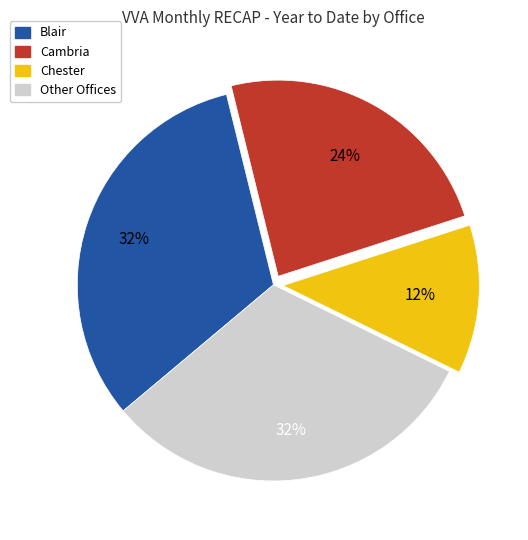

Is there any slice that represents more than half of the pie?

No